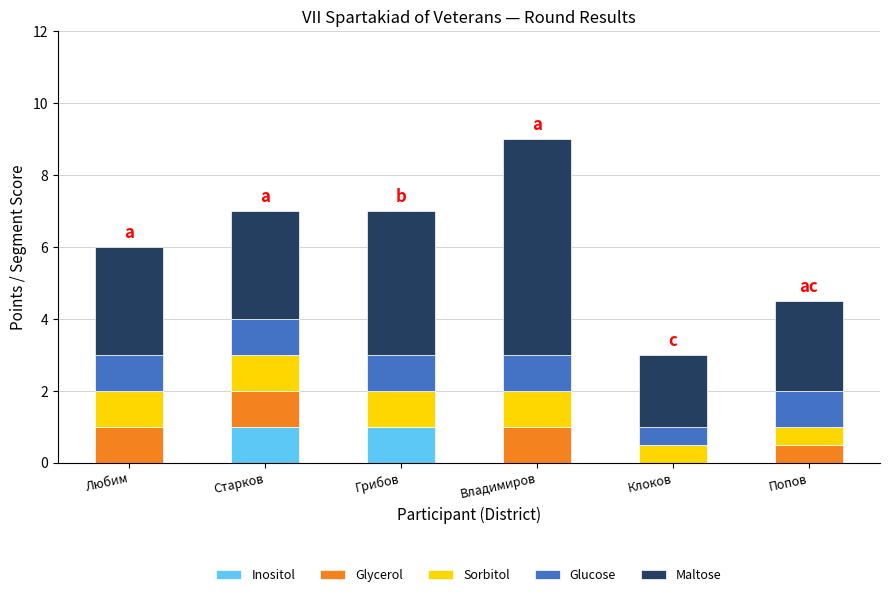

True or false: Inositol has a value of 0.0 at Попов.

True